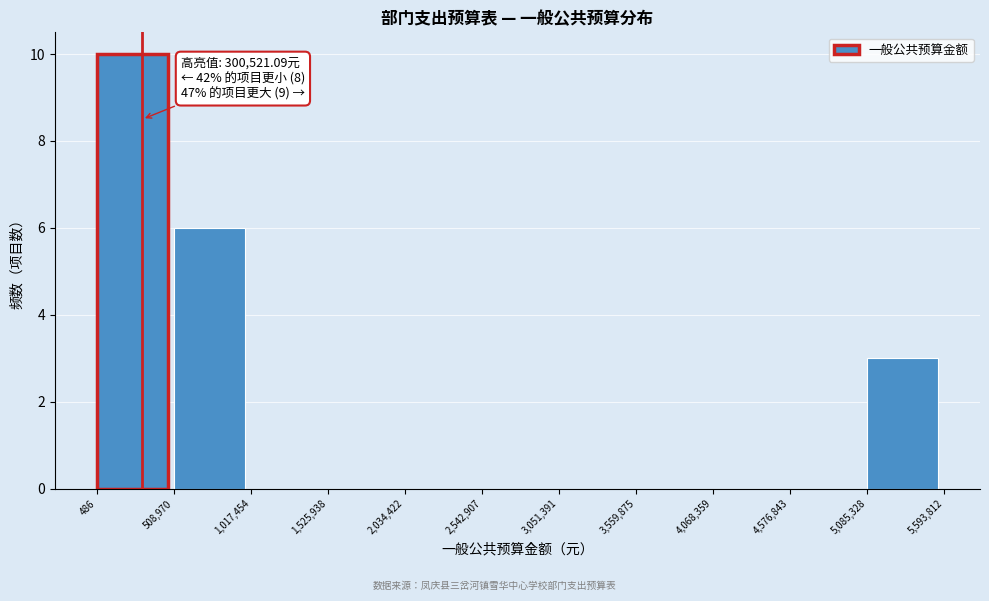

Over which range of the x-axis is the bar tallest?

486 to 508,970